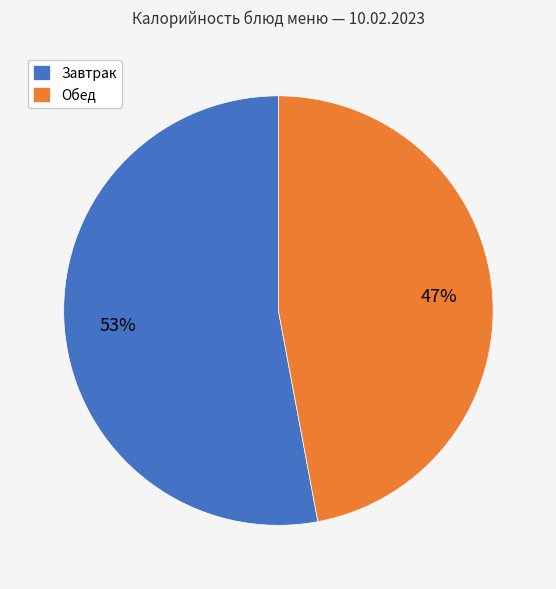

To the nearest percent, what is the combined percentage of Завтрак and Обед?

100%